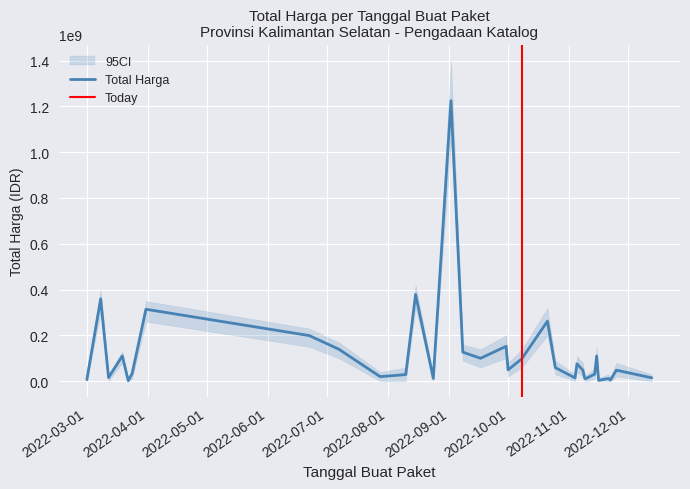

What is the minimum value shown in the chart?

2395750